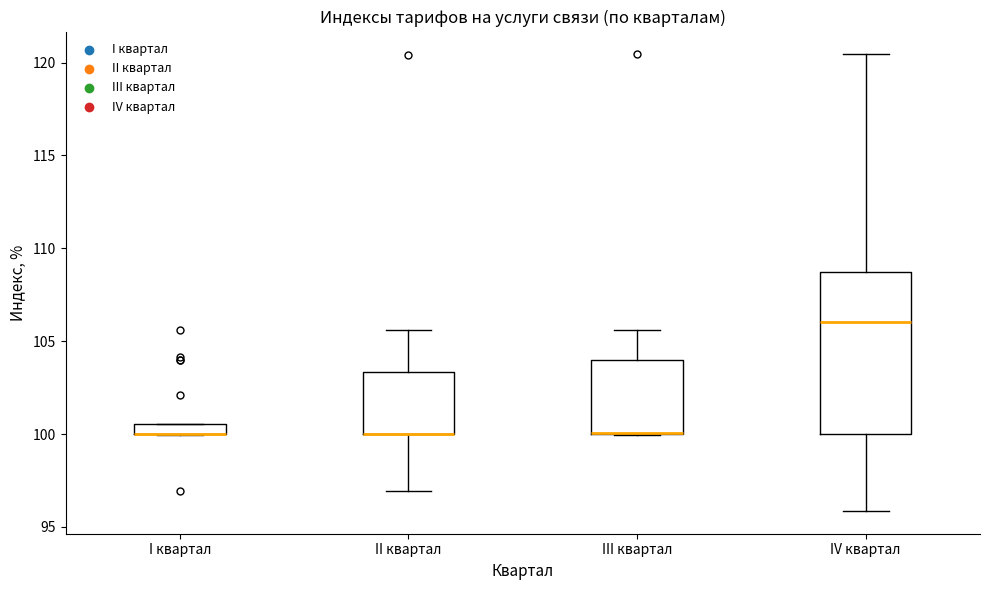

Comparing the boxes themselves (not the whiskers), which one is the tallest?

IV квартал